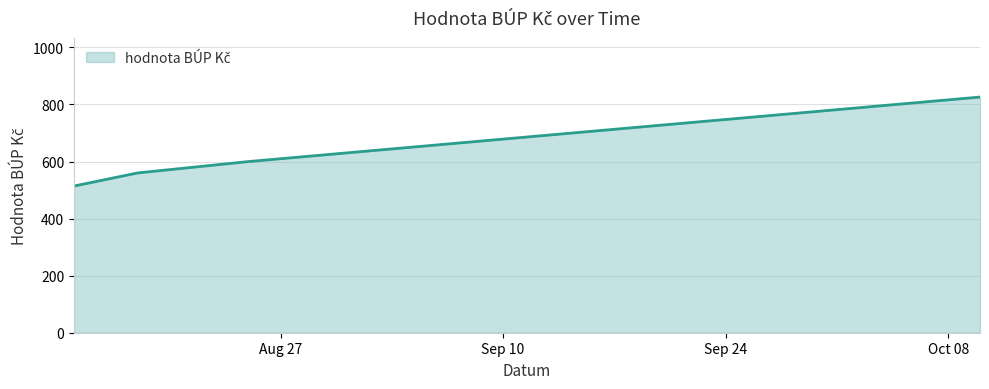

True or false: there are more than 2 points higher than both neighbors.

False